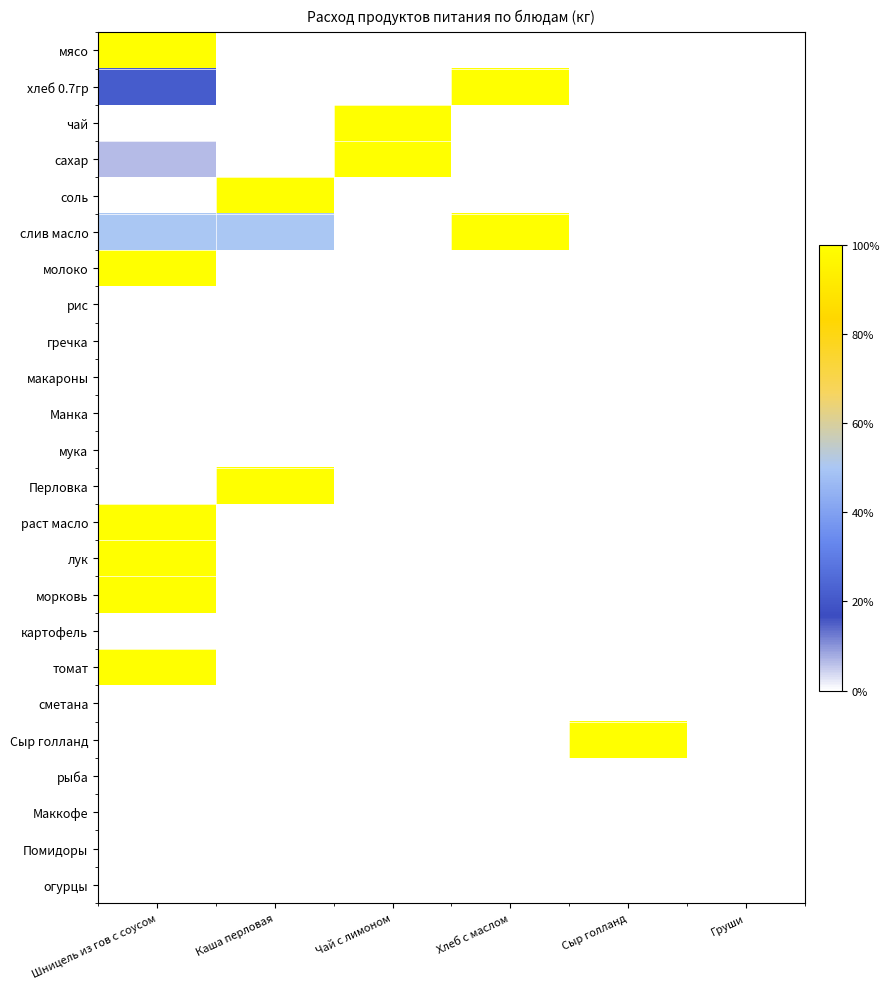

Reading right to left, extract all data points from this chart.

мясо: Груши=0.0	Сыр голланд=0.0	Хлеб с маслом=0.0	Чай с лимоном=0.0	Каша перловая=0.0	Шницель из гов с соусом=1.0
хлеб 0.7гр: Груши=0.0	Сыр голланд=0.0	Хлеб с маслом=1.0	Чай с лимоном=0.0	Каша перловая=0.0	Шницель из гов с соусом=0.2
чай: Груши=0.0	Сыр голланд=0.0	Хлеб с маслом=0.0	Чай с лимоном=1.0	Каша перловая=0.0	Шницель из гов с соусом=0.0
сахар: Груши=0.0	Сыр голланд=0.0	Хлеб с маслом=0.0	Чай с лимоном=1.0	Каша перловая=0.0	Шницель из гов с соусом=0.1
соль: Груши=0.0	Сыр голланд=0.0	Хлеб с маслом=0.0	Чай с лимоном=0.0	Каша перловая=1.0	Шницель из гов с соусом=0.0
слив масло: Груши=0.0	Сыр голланд=0.0	Хлеб с маслом=1.0	Чай с лимоном=0.0	Каша перловая=0.5	Шницель из гов с соусом=0.5
молоко: Груши=0.0	Сыр голланд=0.0	Хлеб с маслом=0.0	Чай с лимоном=0.0	Каша перловая=0.0	Шницель из гов с соусом=1.0
рис: Груши=0.0	Сыр голланд=0.0	Хлеб с маслом=0.0	Чай с лимоном=0.0	Каша перловая=0.0	Шницель из гов с соусом=0.0
гречка: Груши=0.0	Сыр голланд=0.0	Хлеб с маслом=0.0	Чай с лимоном=0.0	Каша перловая=0.0	Шницель из гов с соусом=0.0
макароны: Груши=0.0	Сыр голланд=0.0	Хлеб с маслом=0.0	Чай с лимоном=0.0	Каша перловая=0.0	Шницель из гов с соусом=0.0
Манка: Груши=0.0	Сыр голланд=0.0	Хлеб с маслом=0.0	Чай с лимоном=0.0	Каша перловая=0.0	Шницель из гов с соусом=0.0
мука: Груши=0.0	Сыр голланд=0.0	Хлеб с маслом=0.0	Чай с лимоном=0.0	Каша перловая=0.0	Шницель из гов с соусом=0.0
Перловка: Груши=0.0	Сыр голланд=0.0	Хлеб с маслом=0.0	Чай с лимоном=0.0	Каша перловая=1.0	Шницель из гов с соусом=0.0
раст масло: Груши=0.0	Сыр голланд=0.0	Хлеб с маслом=0.0	Чай с лимоном=0.0	Каша перловая=0.0	Шницель из гов с соусом=1.0
лук: Груши=0.0	Сыр голланд=0.0	Хлеб с маслом=0.0	Чай с лимоном=0.0	Каша перловая=0.0	Шницель из гов с соусом=1.0
морковь: Груши=0.0	Сыр голланд=0.0	Хлеб с маслом=0.0	Чай с лимоном=0.0	Каша перловая=0.0	Шницель из гов с соусом=1.0
картофель: Груши=0.0	Сыр голланд=0.0	Хлеб с маслом=0.0	Чай с лимоном=0.0	Каша перловая=0.0	Шницель из гов с соусом=0.0
томат: Груши=0.0	Сыр голланд=0.0	Хлеб с маслом=0.0	Чай с лимоном=0.0	Каша перловая=0.0	Шницель из гов с соусом=1.0
сметана: Груши=0.0	Сыр голланд=0.0	Хлеб с маслом=0.0	Чай с лимоном=0.0	Каша перловая=0.0	Шницель из гов с соусом=0.0
Сыр голланд: Груши=0.0	Сыр голланд=1.0	Хлеб с маслом=0.0	Чай с лимоном=0.0	Каша перловая=0.0	Шницель из гов с соусом=0.0
рыба: Груши=0.0	Сыр голланд=0.0	Хлеб с маслом=0.0	Чай с лимоном=0.0	Каша перловая=0.0	Шницель из гов с соусом=0.0
Маккофе: Груши=0.0	Сыр голланд=0.0	Хлеб с маслом=0.0	Чай с лимоном=0.0	Каша перловая=0.0	Шницель из гов с соусом=0.0
Помидоры: Груши=0.0	Сыр голланд=0.0	Хлеб с маслом=0.0	Чай с лимоном=0.0	Каша перловая=0.0	Шницель из гов с соусом=0.0
огурцы: Груши=0.0	Сыр голланд=0.0	Хлеб с маслом=0.0	Чай с лимоном=0.0	Каша перловая=0.0	Шницель из гов с соусом=0.0